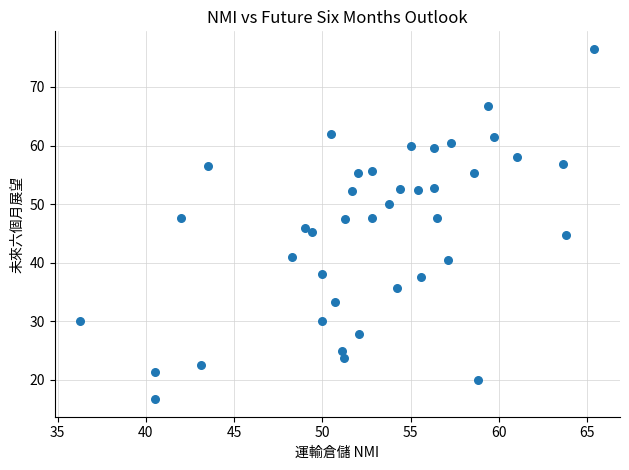

What is the range of X values (max minus min)?

29.1